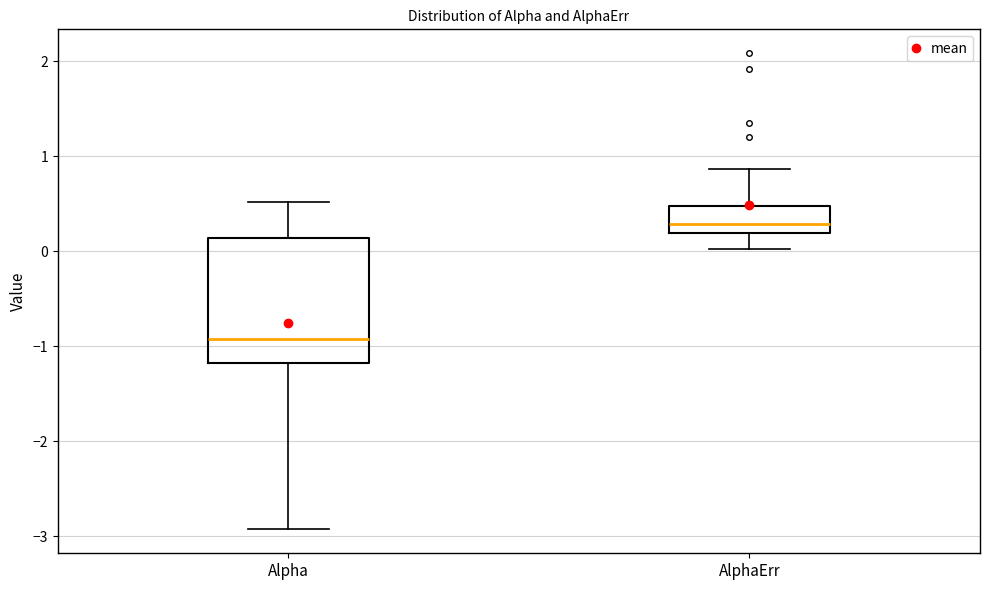

Where does the median line of the box for Alpha sit on the y-axis? The values are not printed on the chart, so give them approximately, as read against the axis.

-0.9